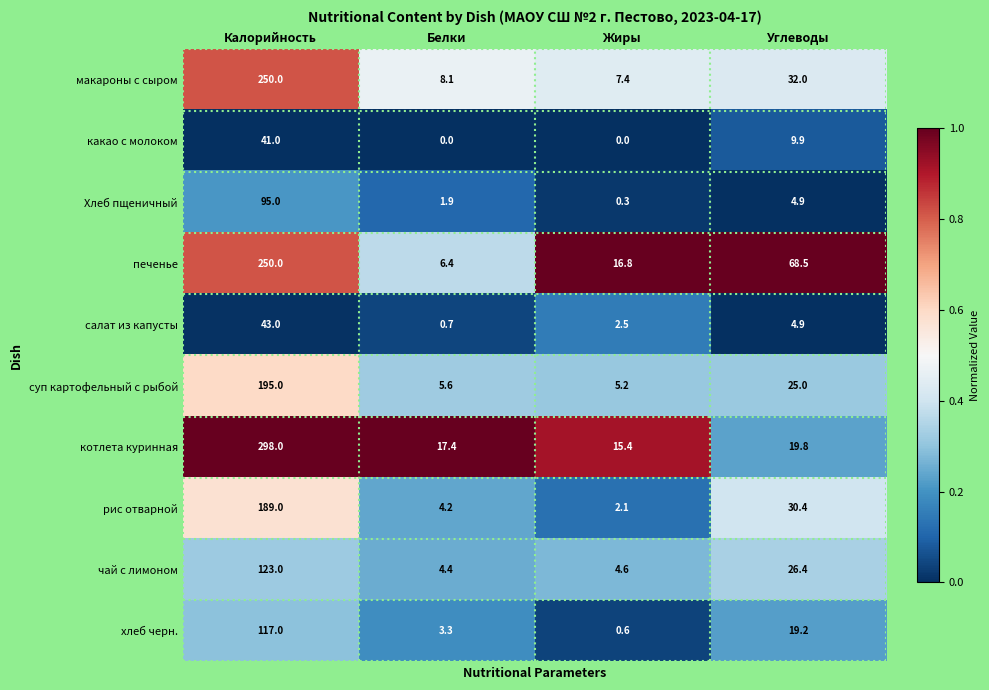

The макароны с сыром series shows 2.5 at Белки. True or false?

False